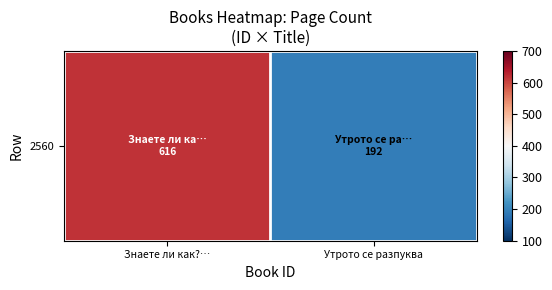

How many values are below 616?

1